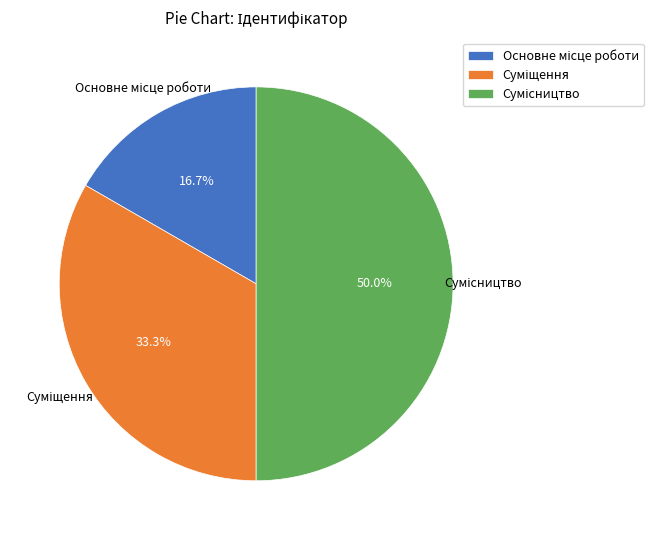

What is the largest slice in the pie chart?

Сумісництво